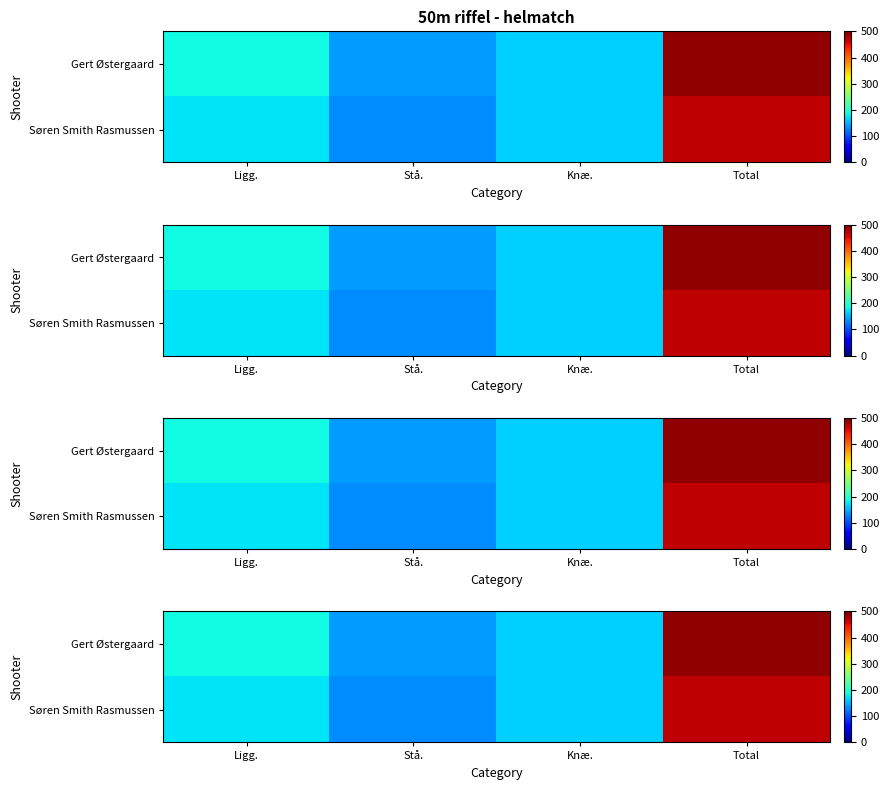

What is the spread (max minus min) of values at Ligg.?

12